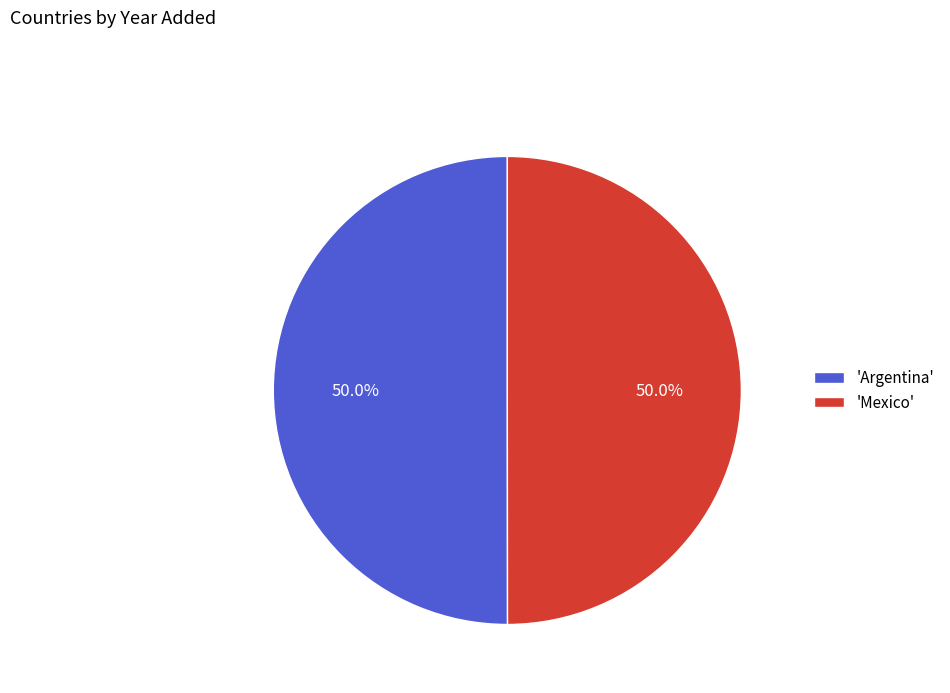

Do 'Mexico' and 'Argentina' together represent more than half of the pie?

Yes